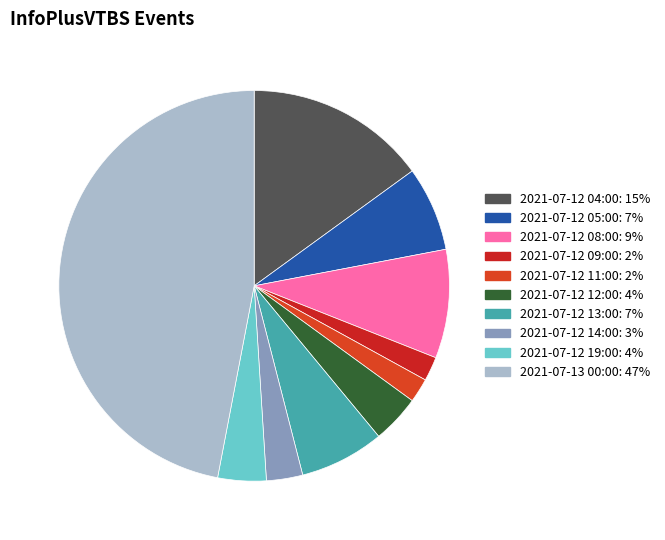

What is the ratio of the value at 2021-07-12 14:00 to the value at 2021-07-12 05:00?

0.4